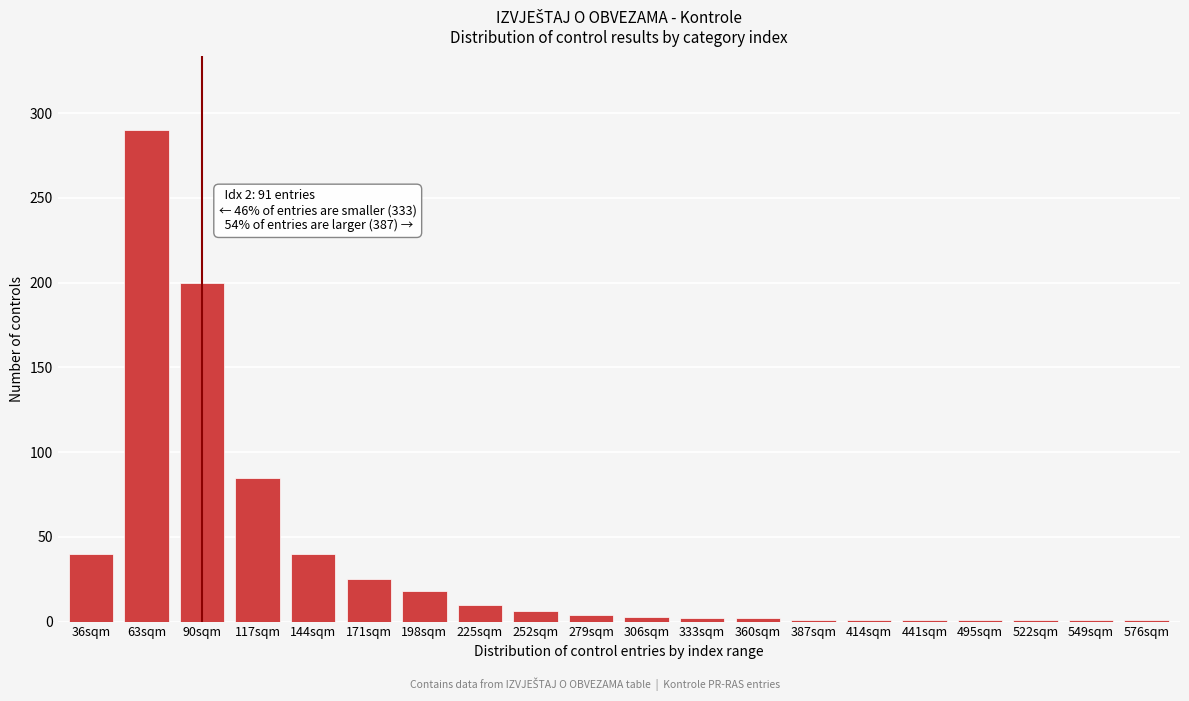

The chart shows a value of 200 at 90sqm. True or false?

True